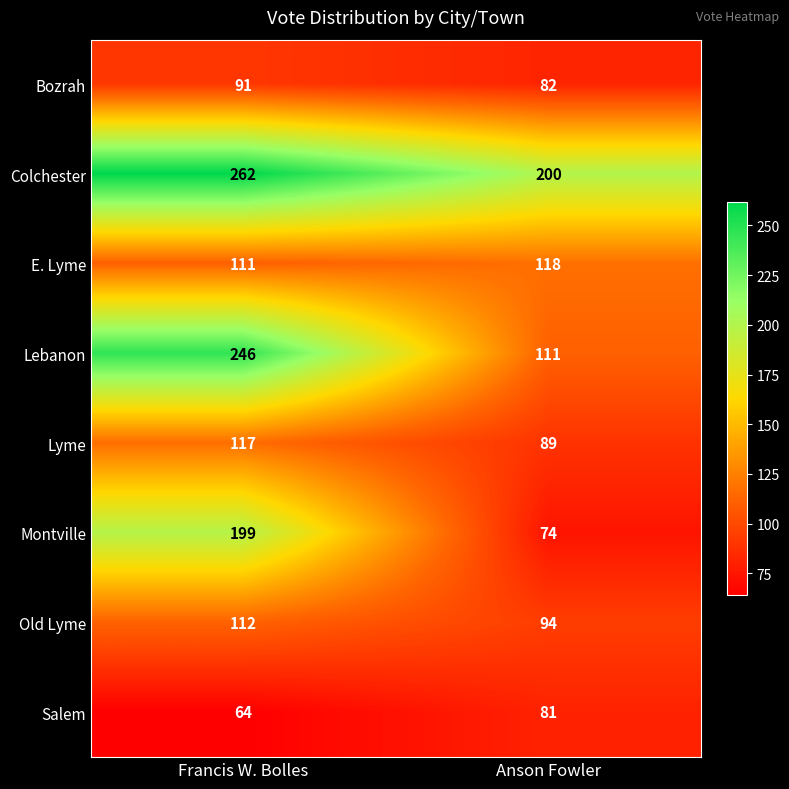

What is the average value of the Lyme series?

103